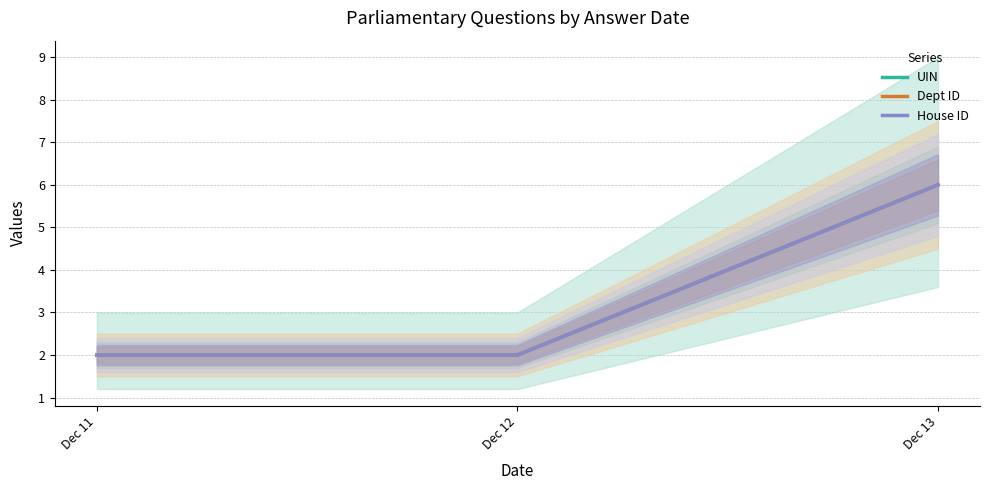

Reading right to left, what are all the values shown in this chart?

UIN: Dec 13=6	Dec 12=2	Dec 11=2
Dept ID: Dec 13=6	Dec 12=2	Dec 11=2
House ID: Dec 13=6	Dec 12=2	Dec 11=2